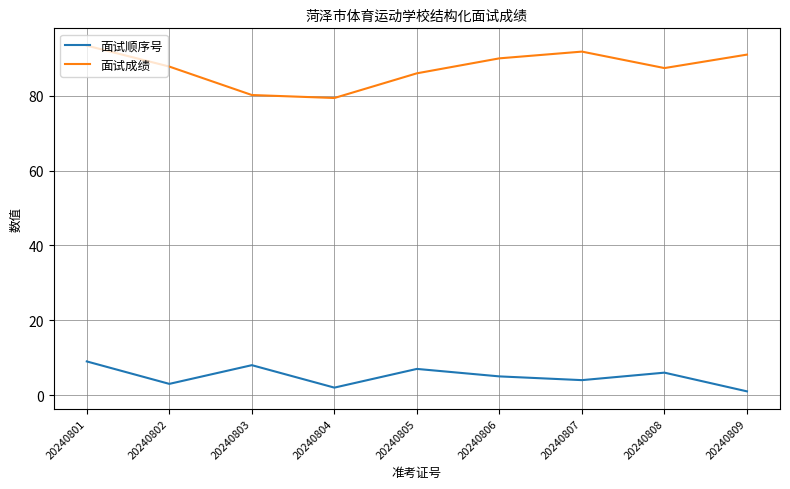

What is the lowest value of the 面试顺序号 series?

1.0